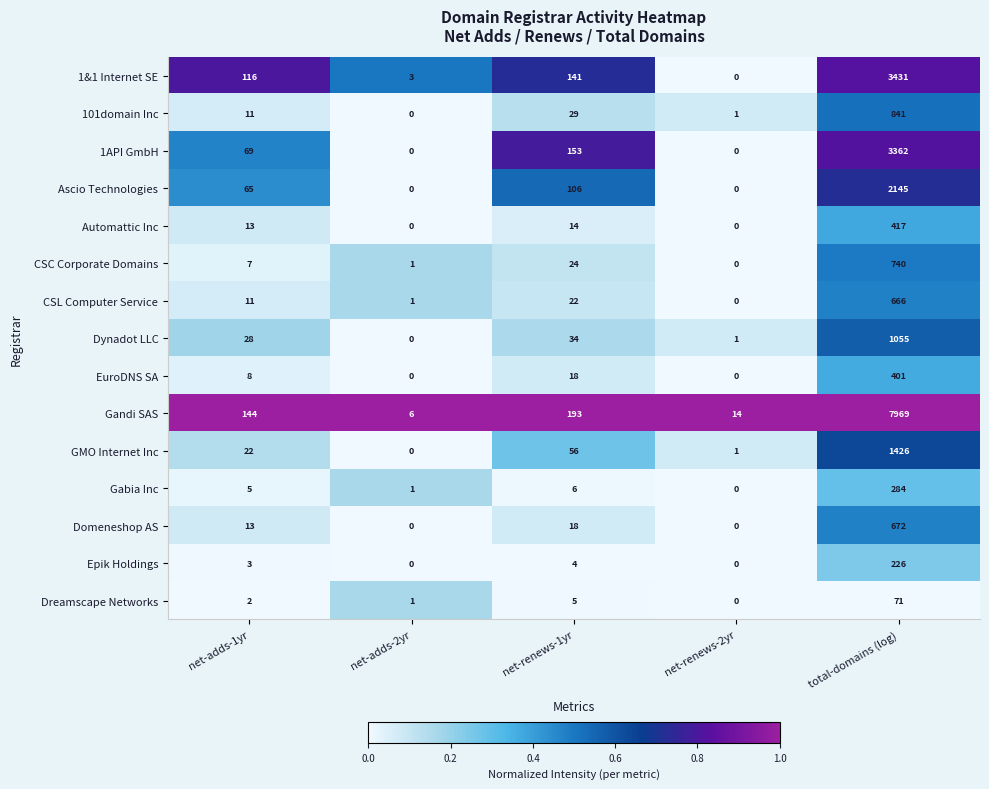

What is the difference between the Gandi SAS values at net-adds-1yr and net-adds-2yr?

138